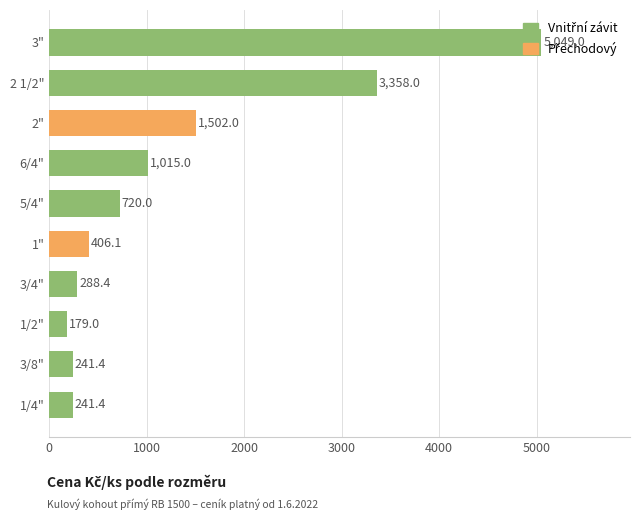

What position from the left is 1/2"?

3